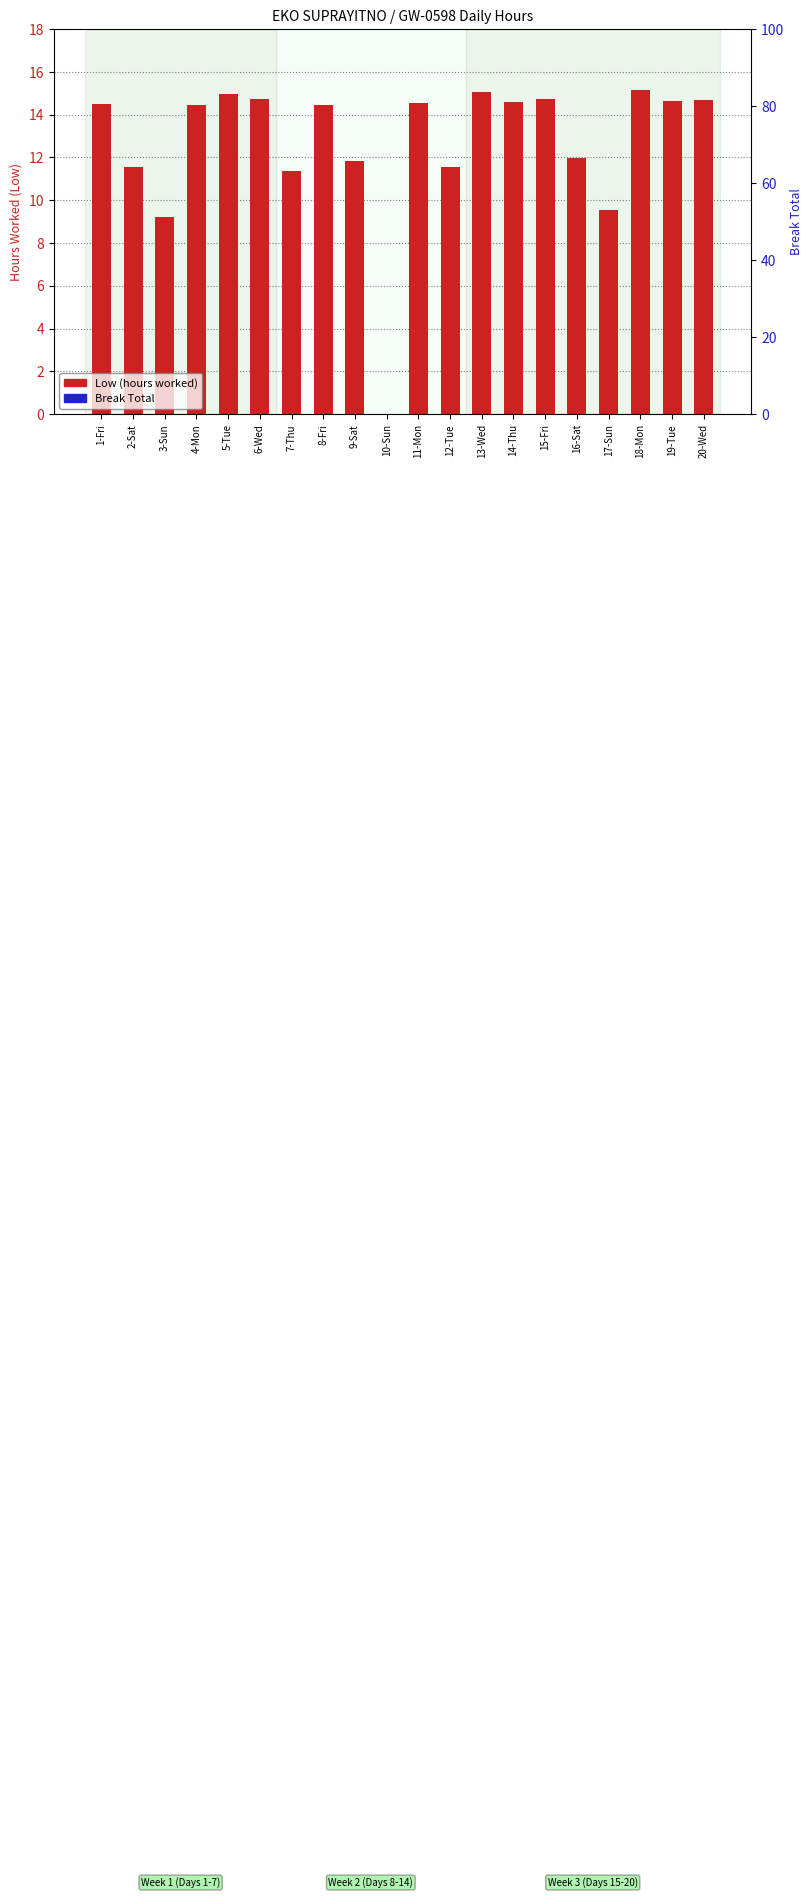

How many distinct data groups are displayed?

2